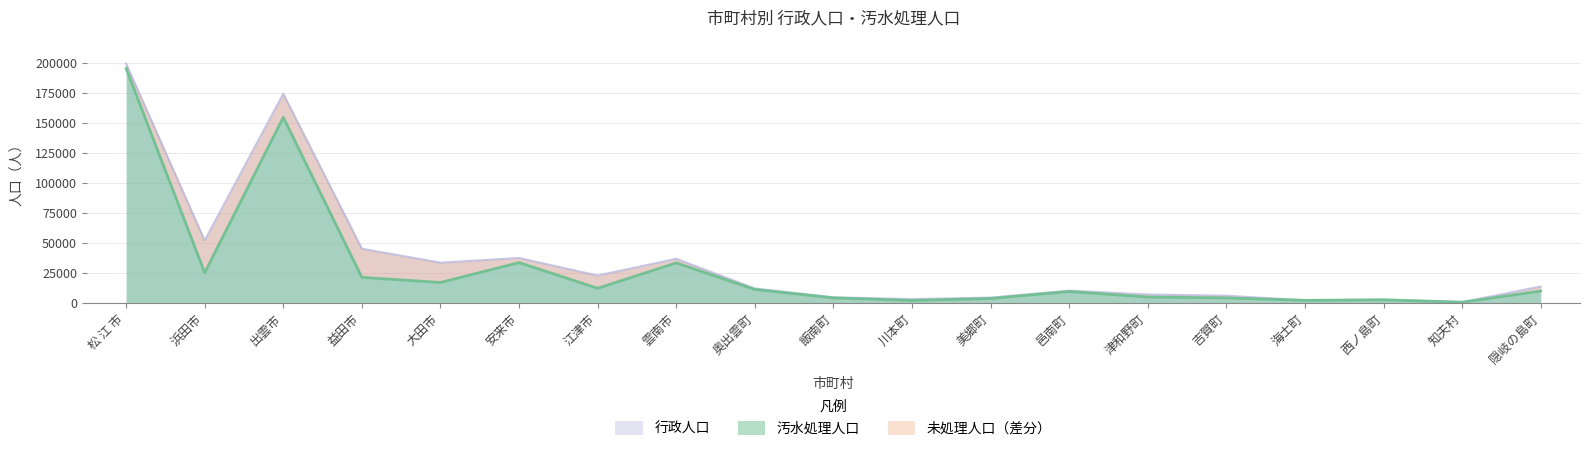

At which category does 行政人口 reach its first local peak?

出雲市